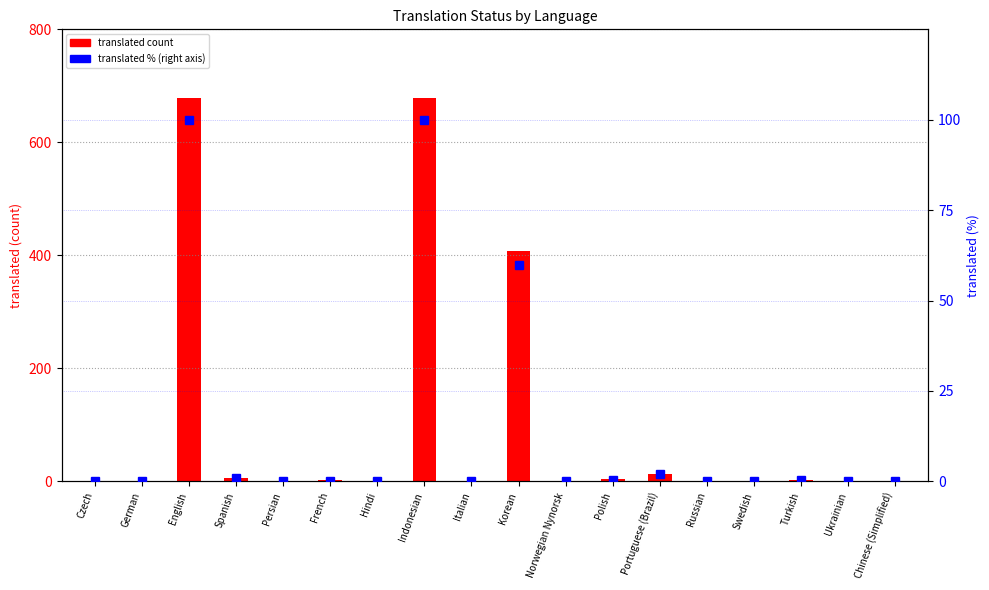

What is the average value of the translated count series?

99.7